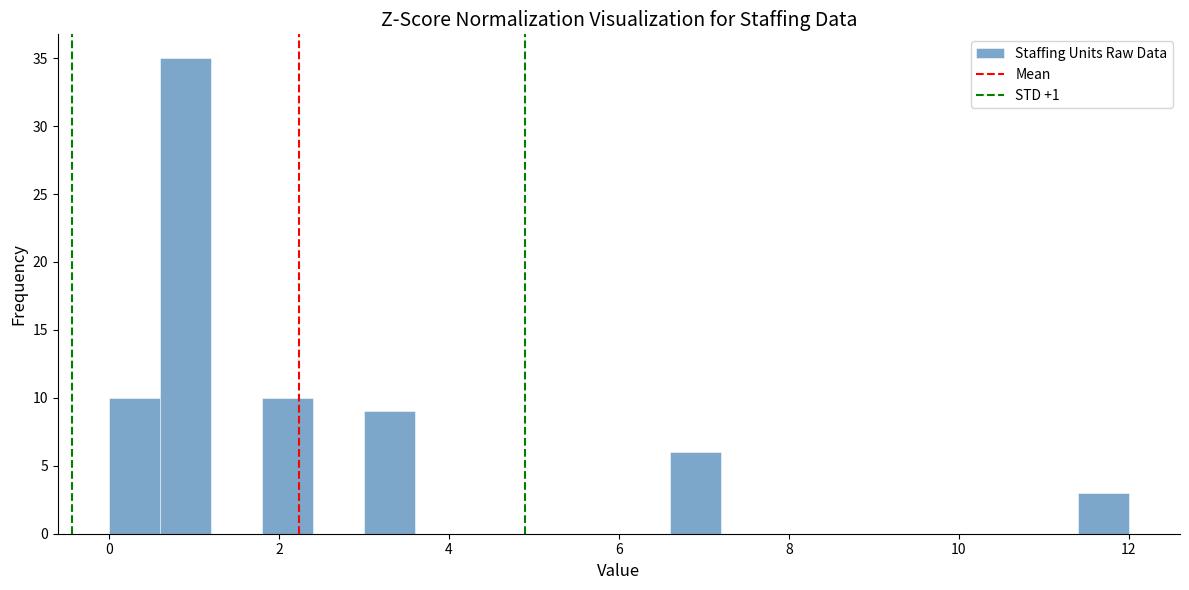

Read against the x-axis, roughly where is the centre of the tallest bar?

1.0